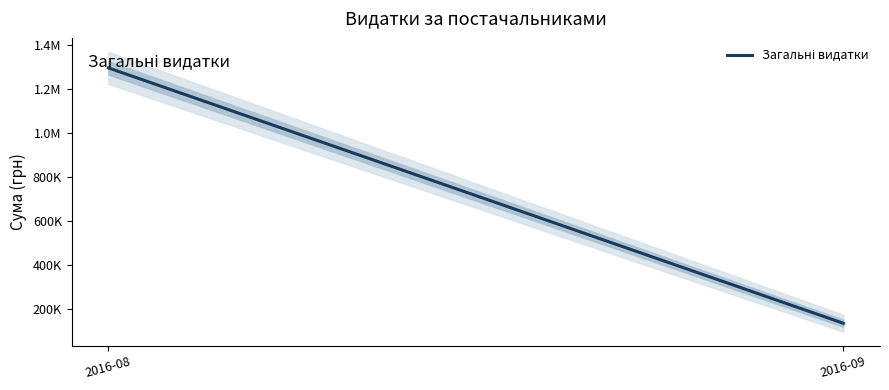

How many values are below 1295083?

1